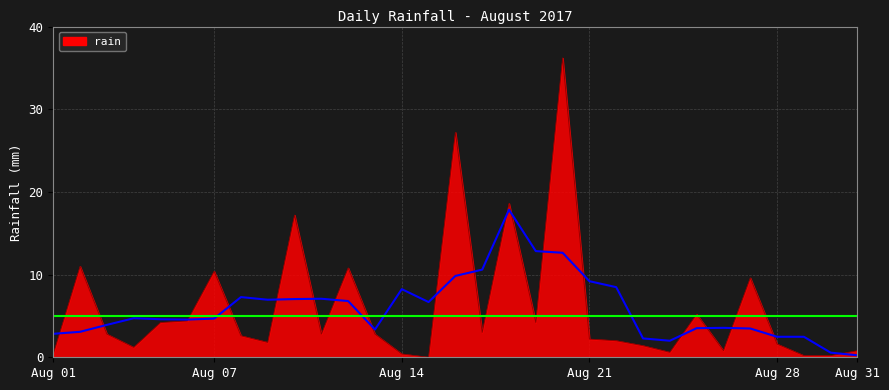

What is the average value?

6.0